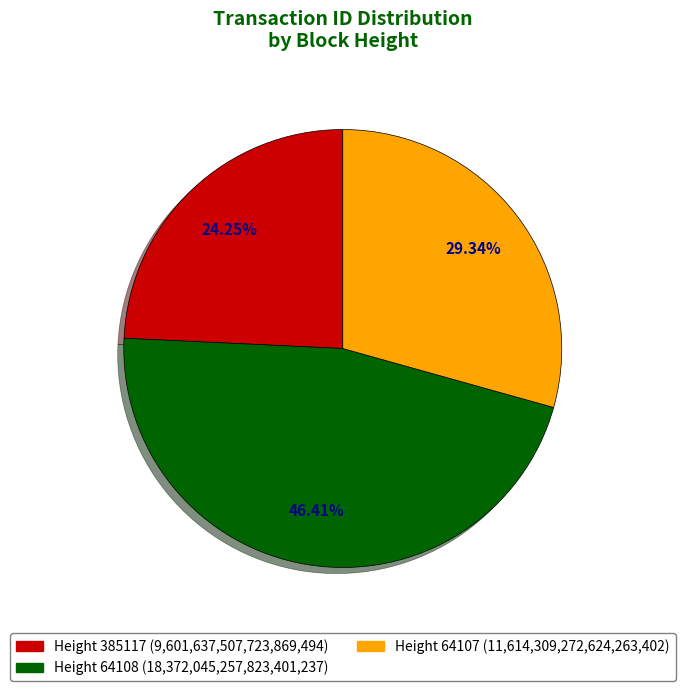

Count the number of slices in the pie.

3